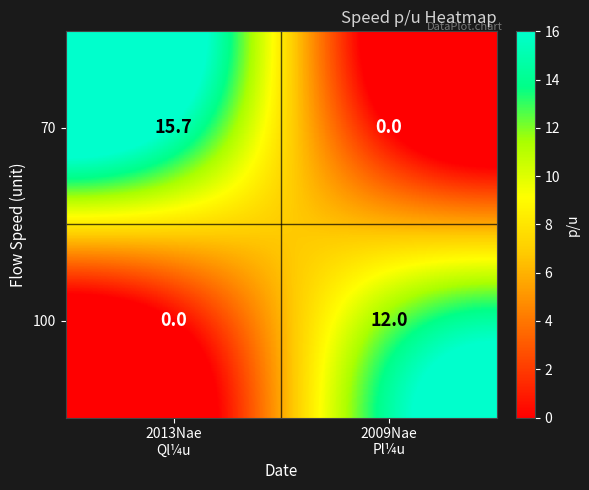

At 2013Nae
Ql¼u, list the series in order from smallest to largest.

100, 70